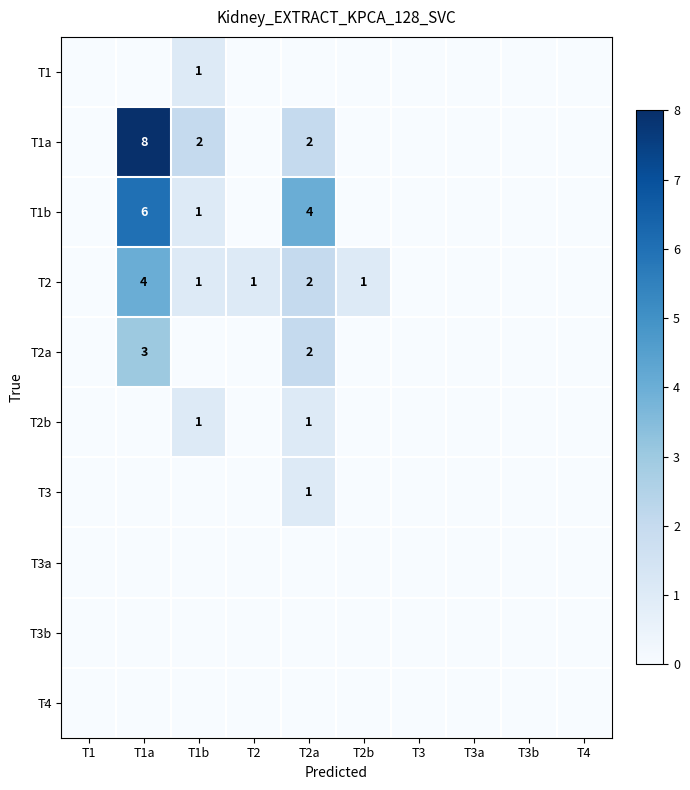

Count the number of data series in this chart.

10